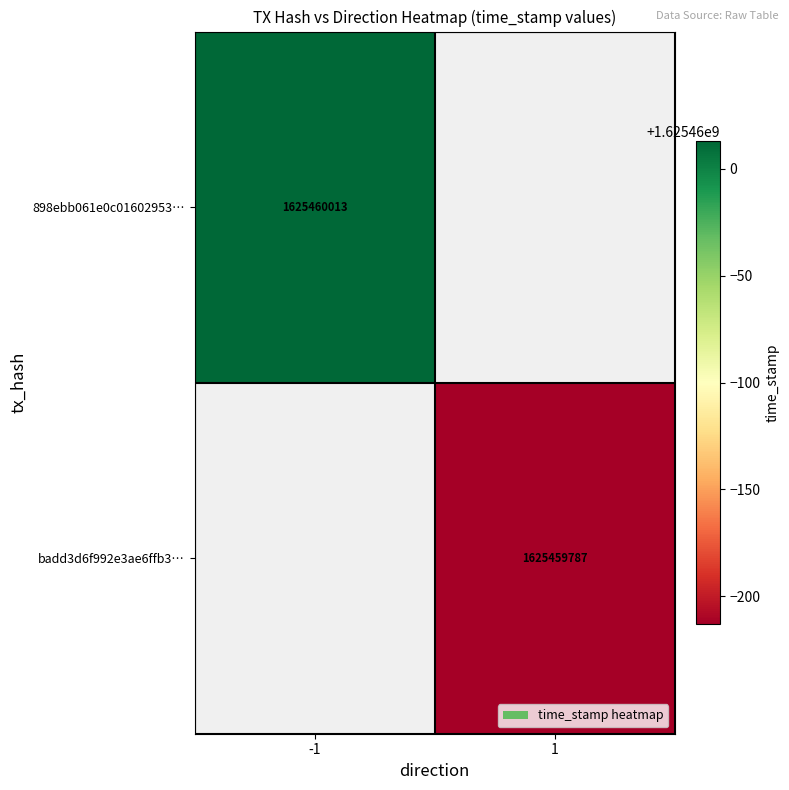

Reading left to right, what are all the values shown in this chart?

898ebb061e0c01602953db695f426219a0ecfed: -1	1625460013
badd3d6f992e3ae6ffb3f4c0cc6b39cce399bfa: 1	1625459787